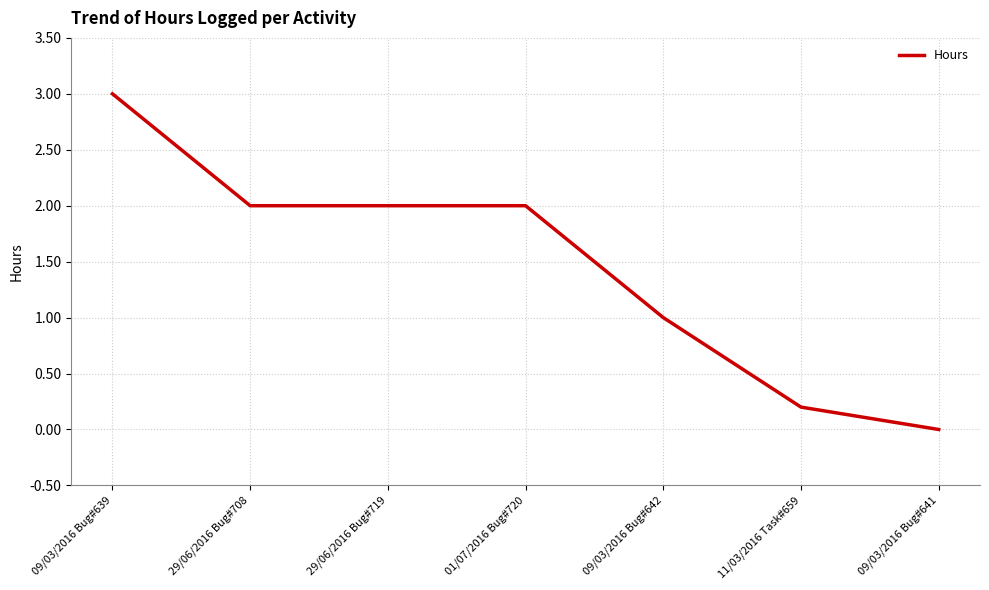

Is it true that the value at 09/03/2016 Bug#642 is 0.5?

False